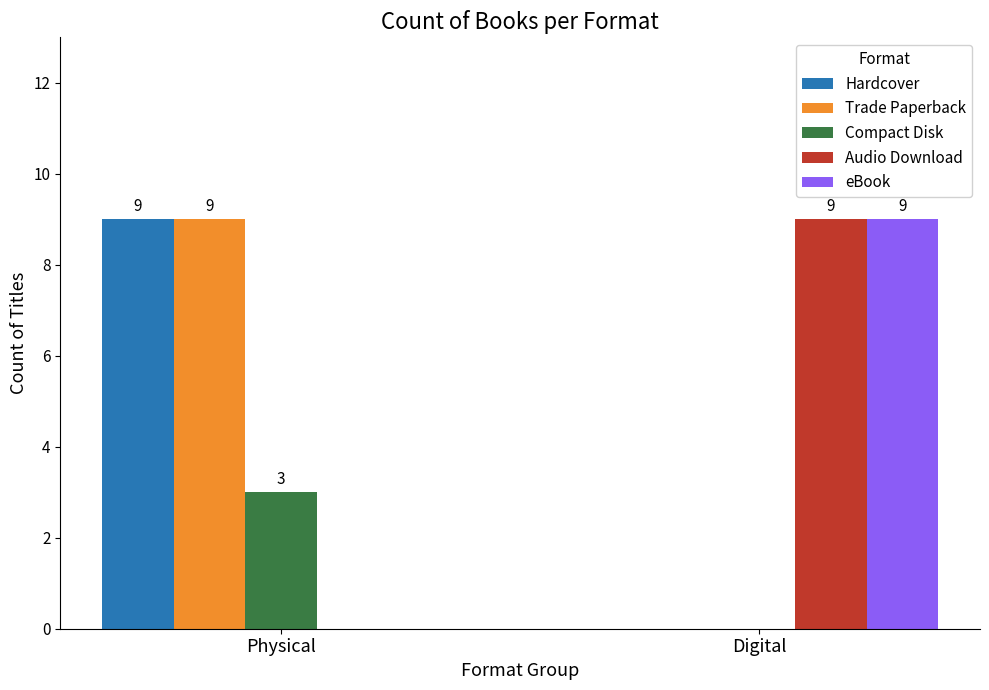

What is the sum of the Audio Download values at Physical and Digital?

9